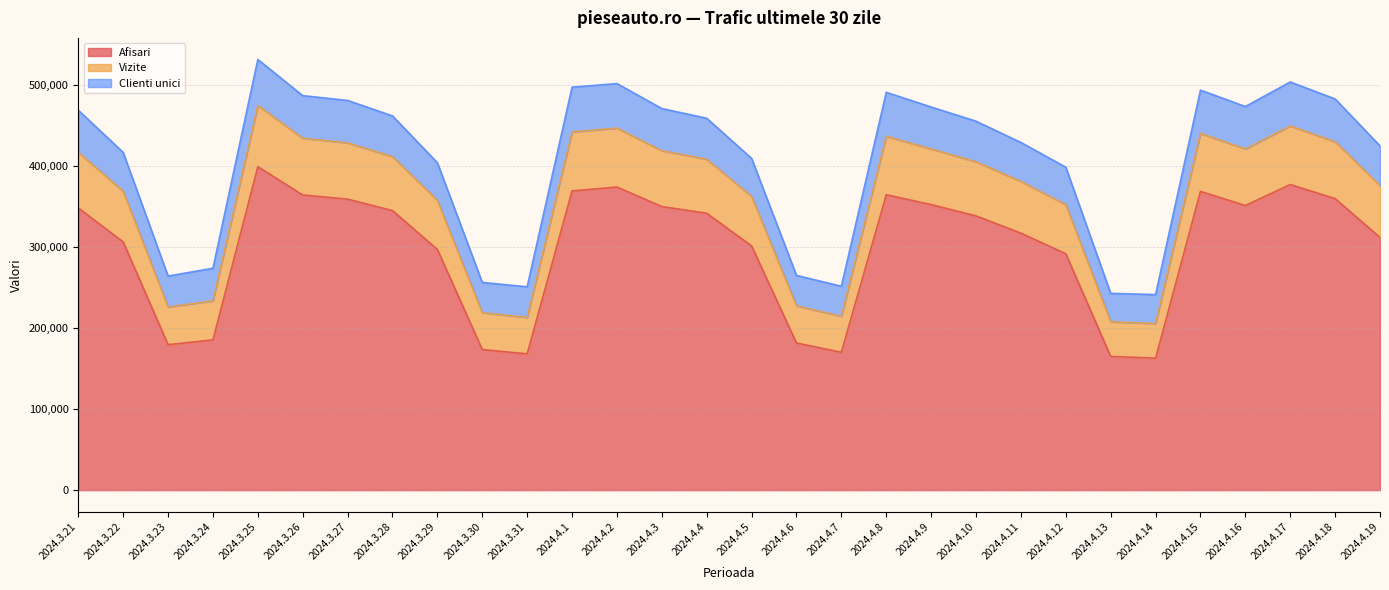

What is the total value across all series at 2024.3.25?

531108